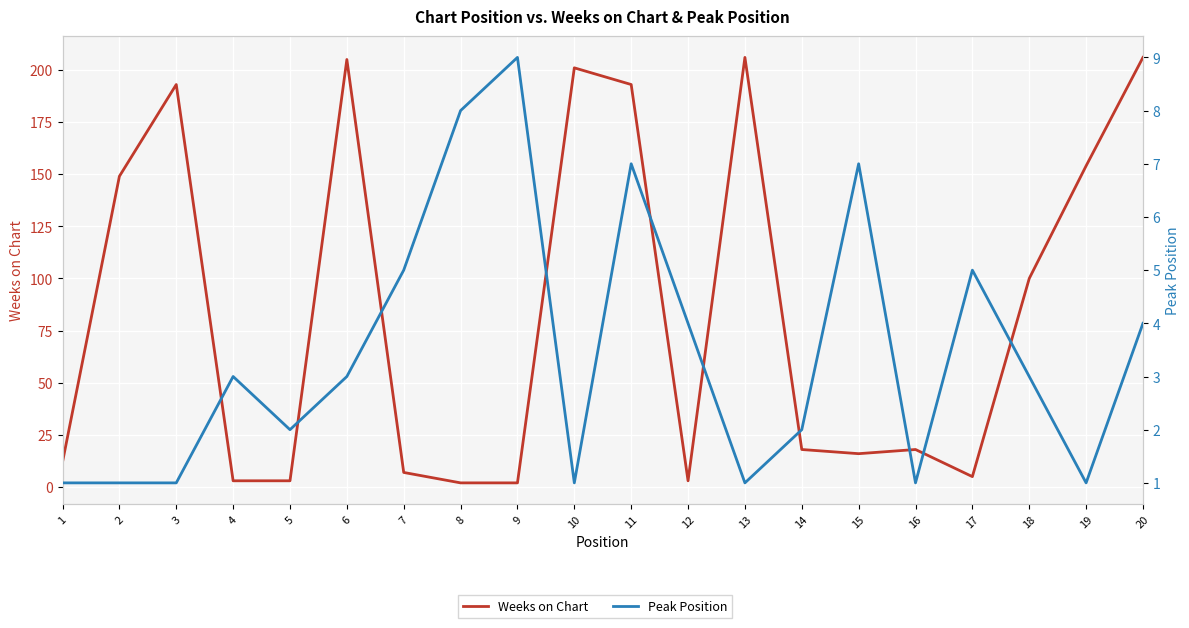

True or false: Weeks on Chart has more than 1 points higher than both neighbors.

True